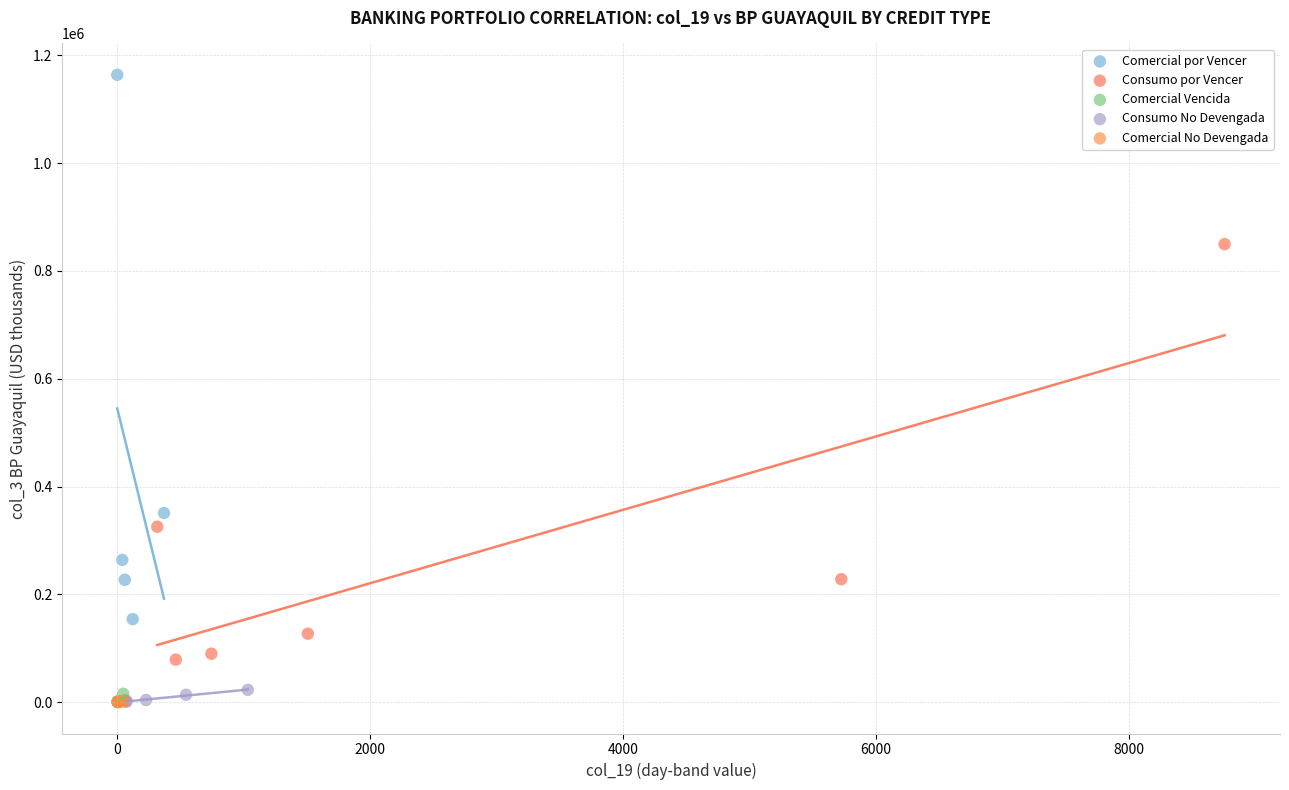

Which series reaches the maximum Y coordinate?

Comercial por Vencer